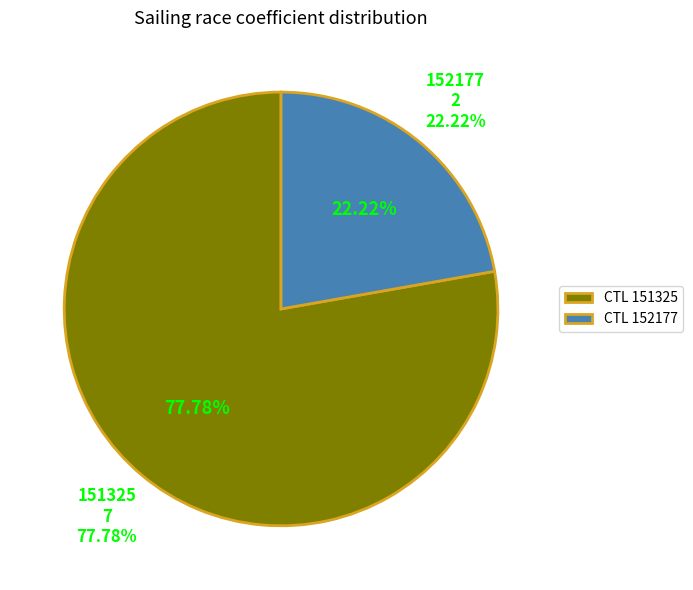

Combined, what portion of the pie is 151325 and 152177?

100.0%